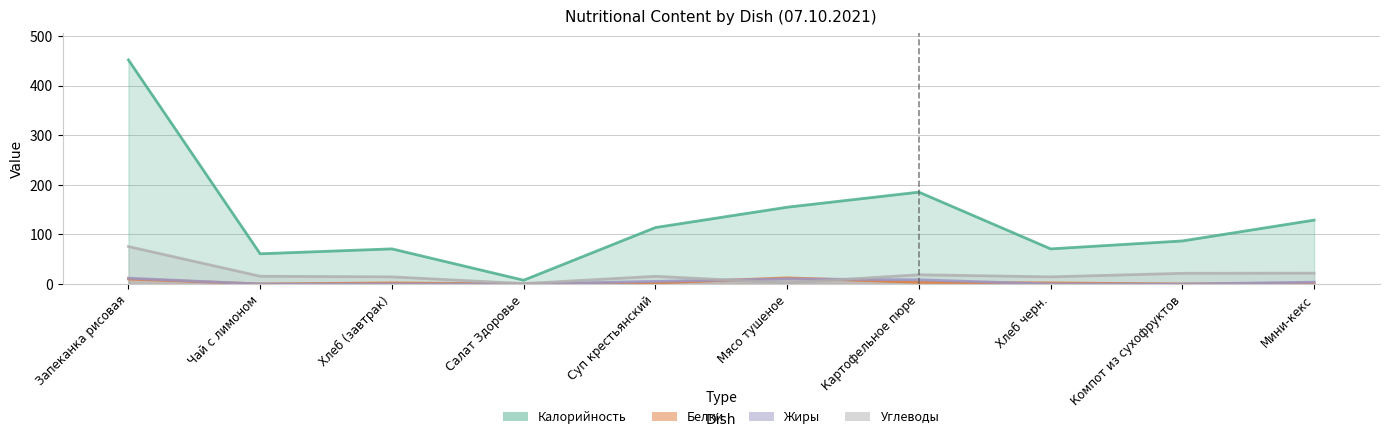

True or false: Белки and Калорийность cross at least once.

False